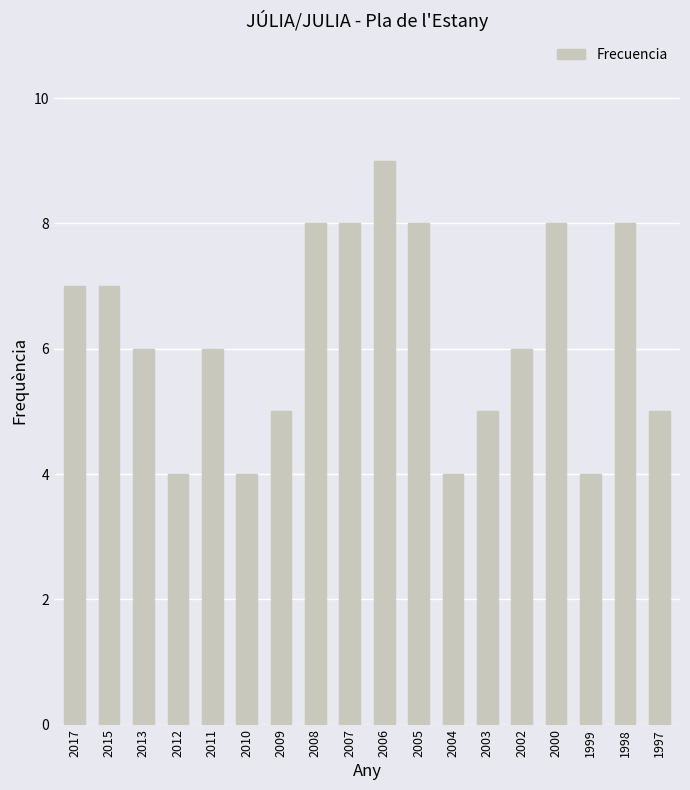

Count the values in the range 5 to 8.

13